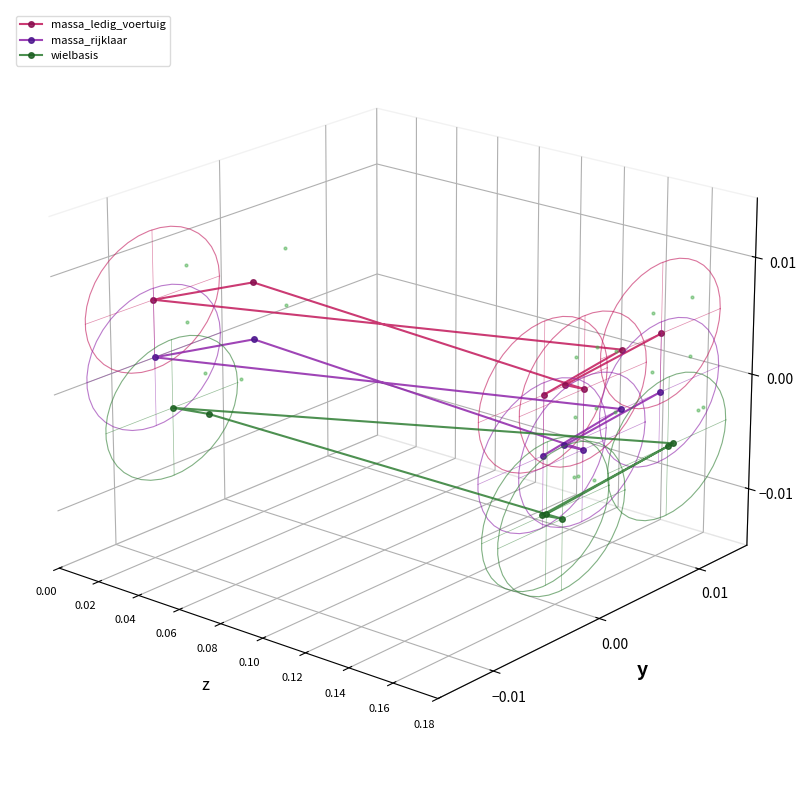

Which series has the largest total across all categories?

massa_ledig_voertuig